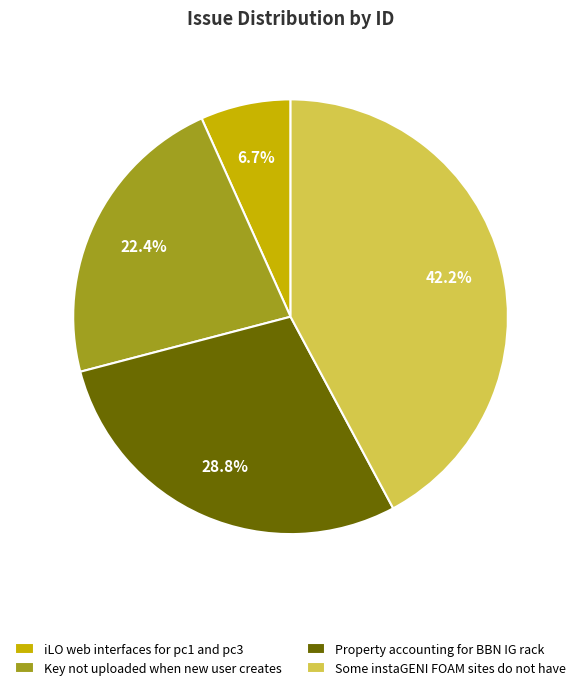

True or false: Property accounting for BBN IG rack accounts for 17% of the total.

False